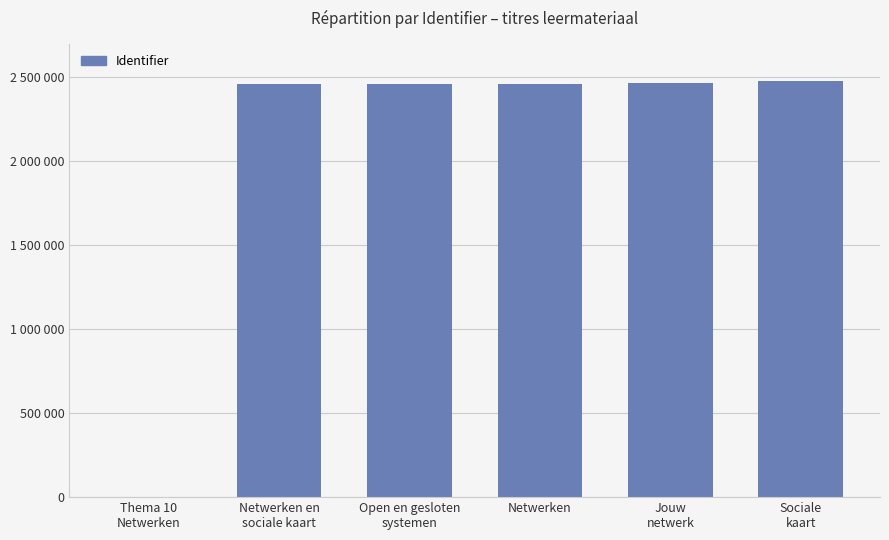

What is the average value?

2052310